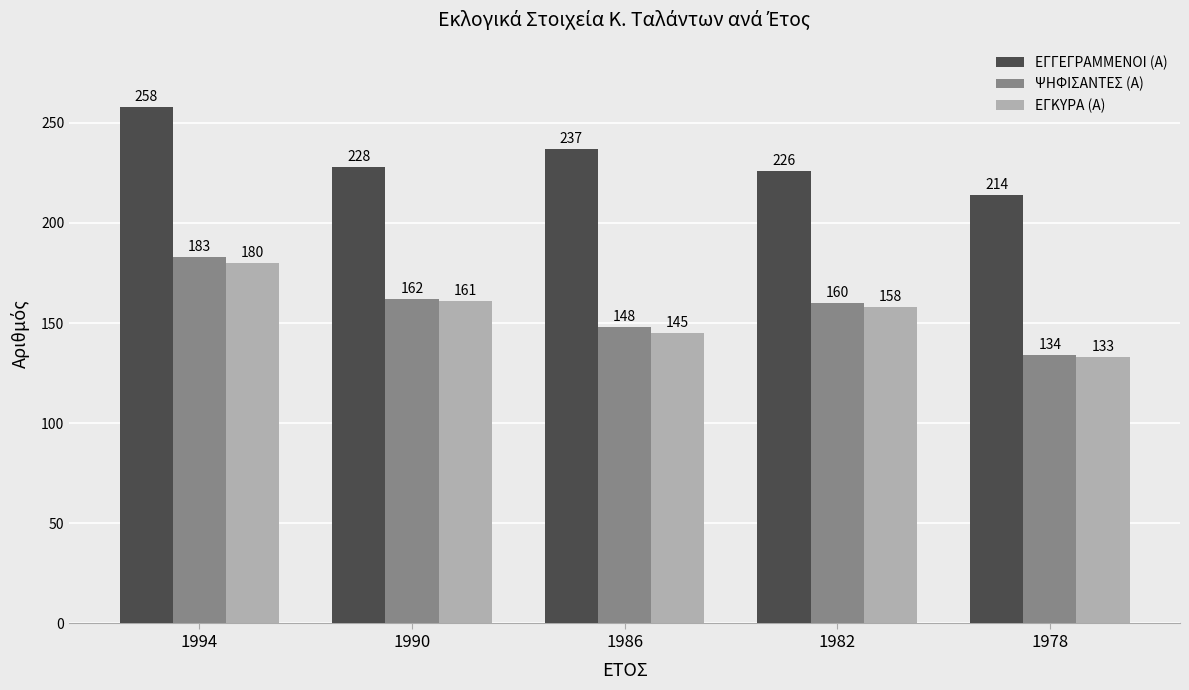

Which series has the largest total across all categories?

ΕΓΓΕΓΡΑΜΜΕΝΟΙ (Α)